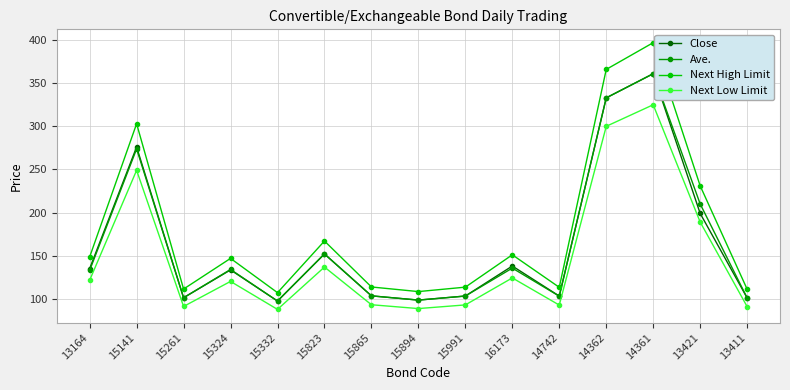

What is the difference between the maximum and minimum values in the Next Low Limit series?

237.3